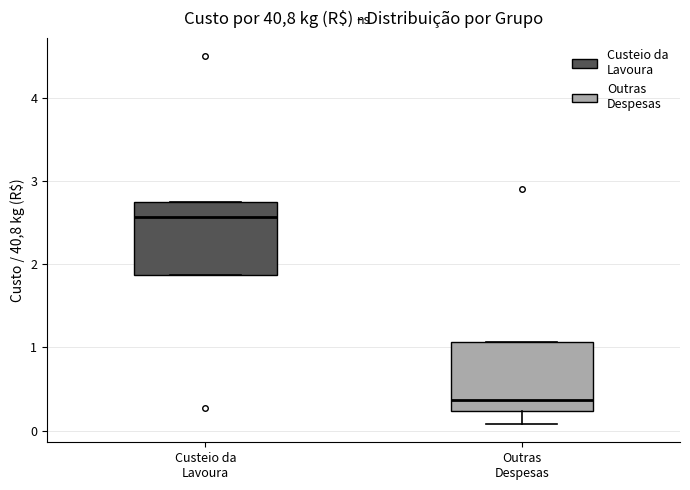

Reading left to right, read every box against the y-axis: the position of its median line, the range the box covers, and the ends of its whiskers. The values are not printed on the chart, so give them approximately, as read against the axis.

Custeio da Lavoura: median 2.6, box 1.9 to 2.8, whiskers 1.9 to 2.8
Outras Despesas: median 0.4, box 0.2 to 1.1, whiskers 0.1 to 1.1